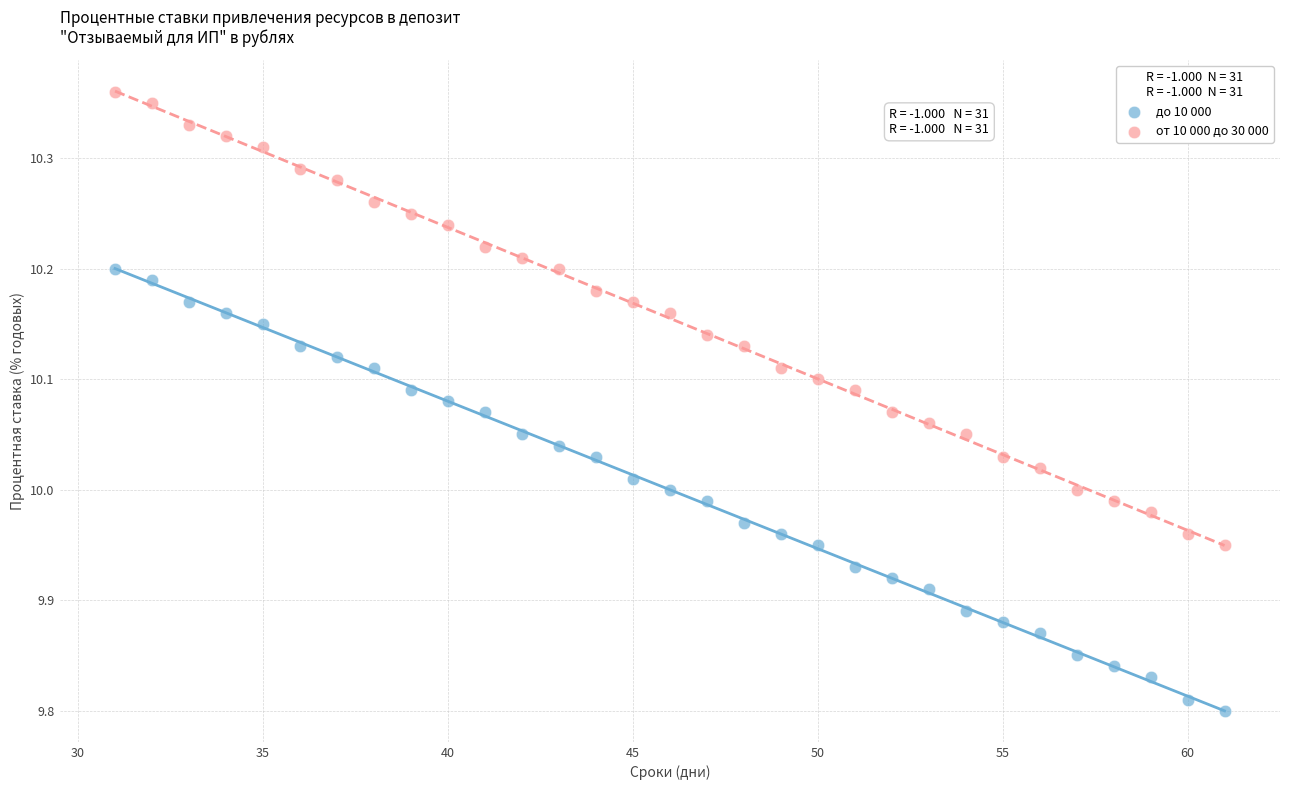

Which series contains the highest Y value?

от 10 000 до 30 000